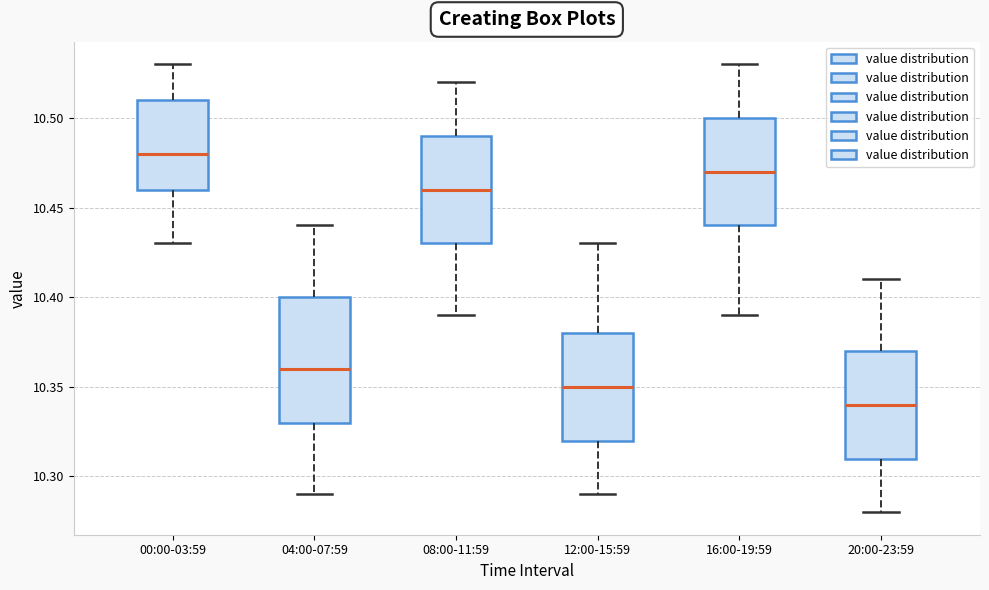

Where does the median line of the box for 08:00-11:59 sit on the y-axis? The values are not printed on the chart, so give them approximately, as read against the axis.

10.46